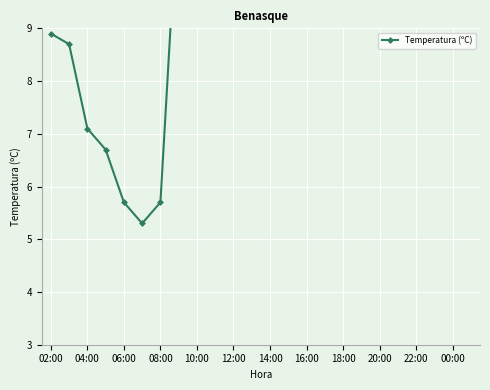

What is the label of the 9th point from the left?

10:00